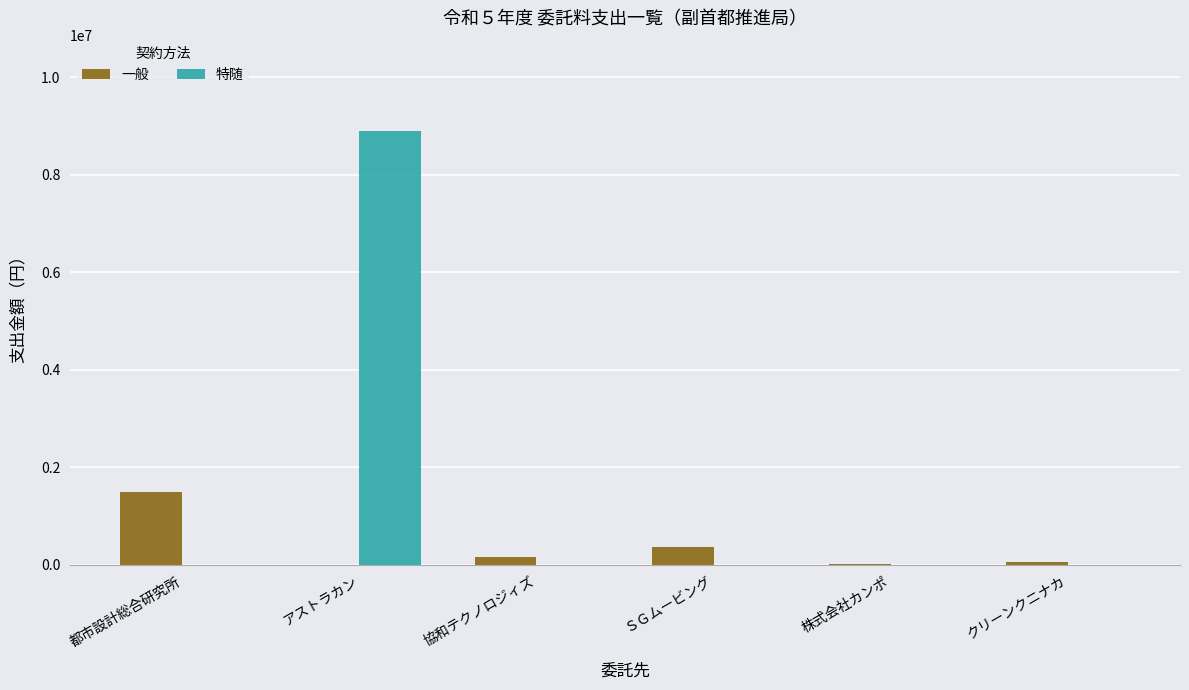

At which label does 一般 reach its peak?

都市設計総合研究所